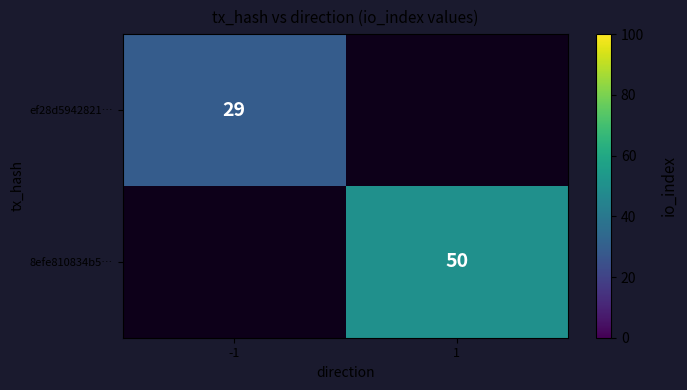

Is it true that ef28d5942821… equals 50 at -1?

False